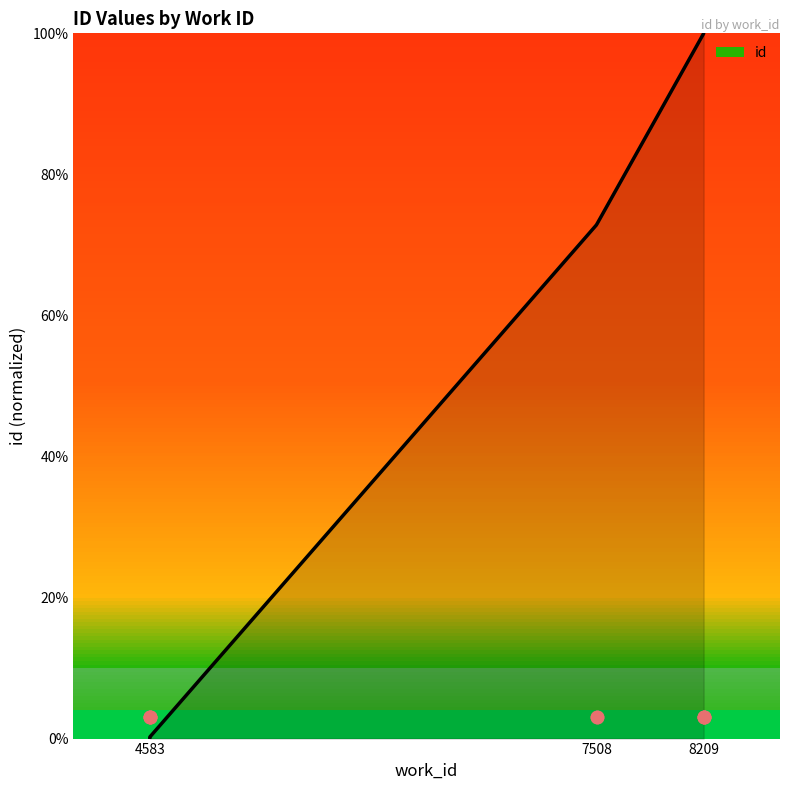

Which has a higher value, 7508 or 8209?

8209